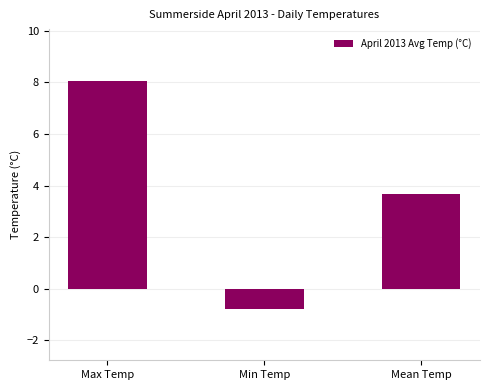

Reading right to left, extract all data points from this chart.

3.7	-0.8	8.1